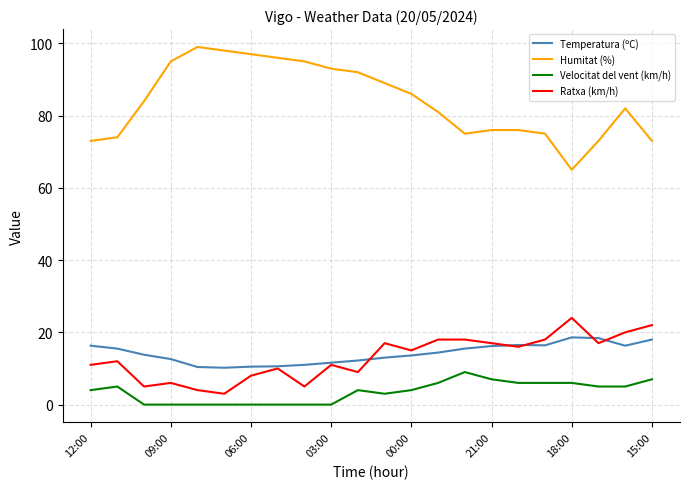

What is the highest value of the Velocitat del vent (km/h) series?

9.0